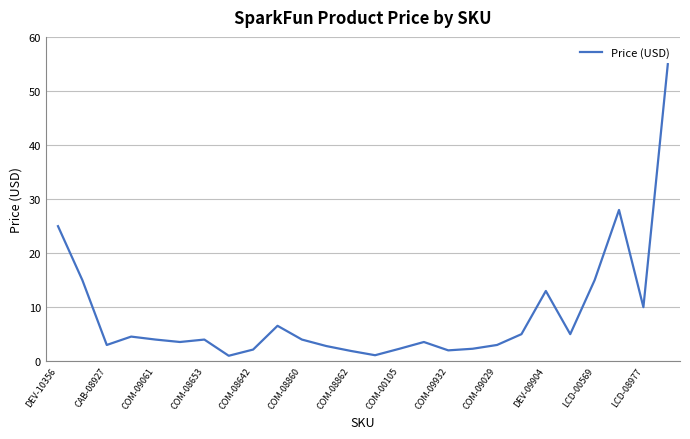

What is the difference between the maximum and minimum values?

54.0